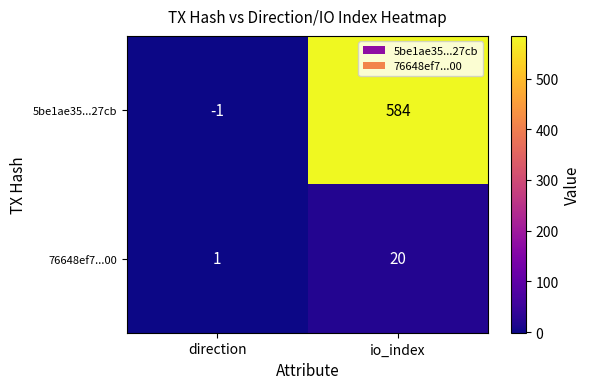

What is the sum of the 76648ef7...00 values at io_index and direction?

21